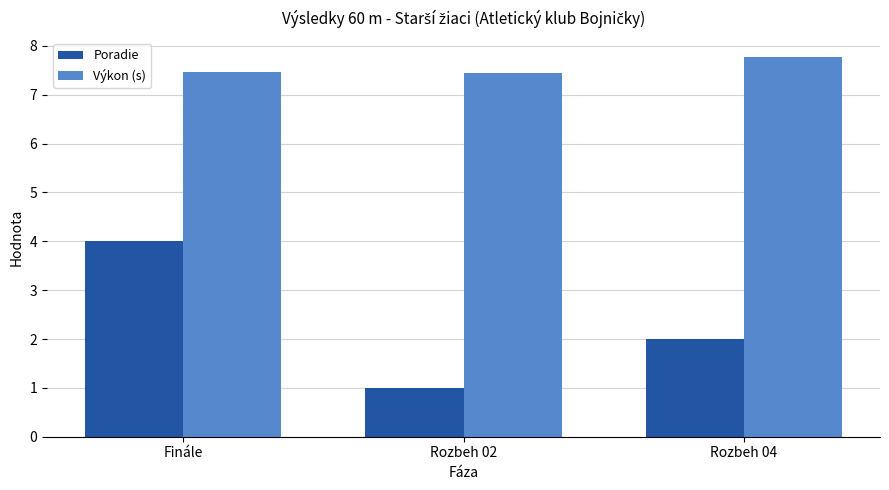

True or false: Výkon (s) has a value of 13.3 at Finále.

False